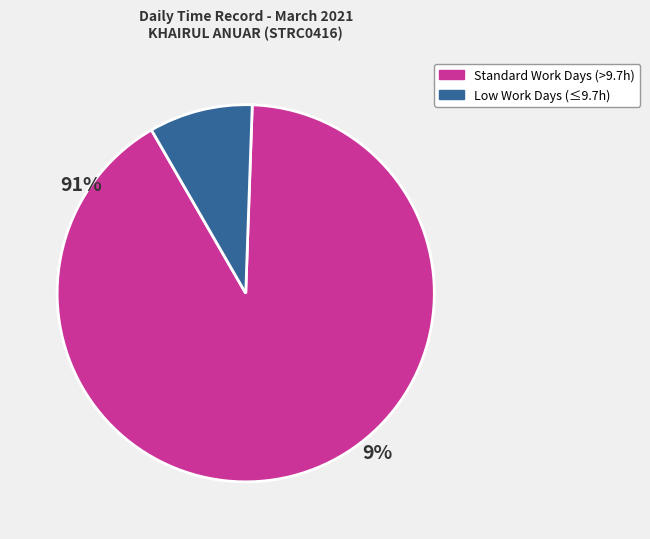

Does any single category account for the majority?

Yes